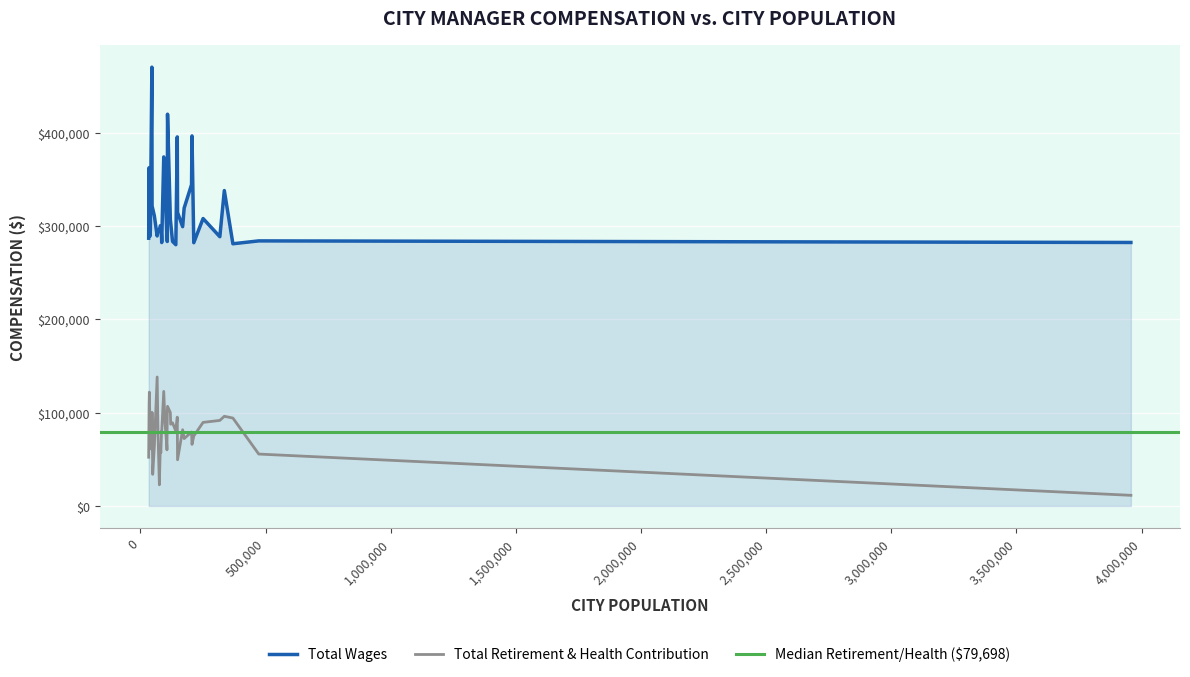

At which label does Total Wages reach its peak?

45837